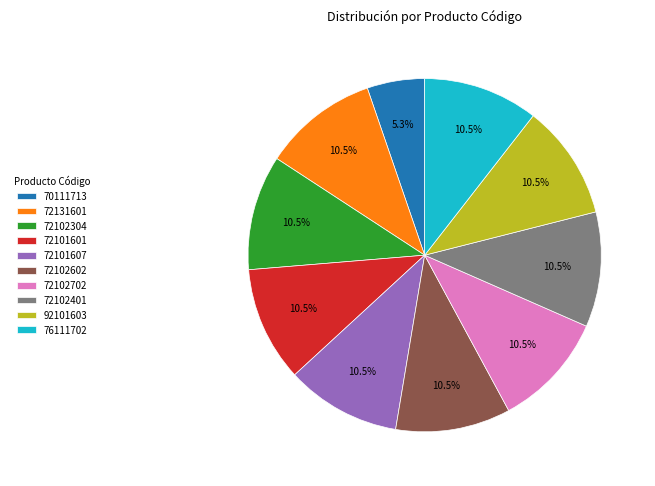

What portion of the pie excludes 72131601?

89.5%